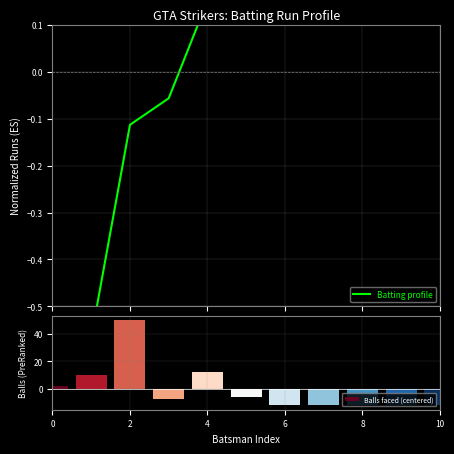

How many positive values does the Balls faced (centered) series have?

4